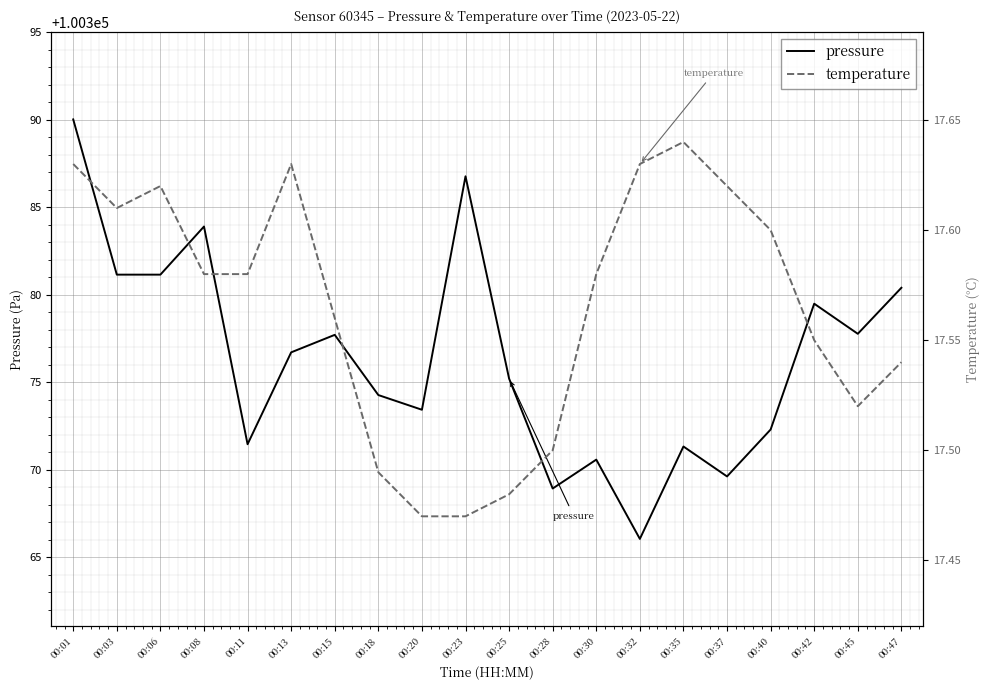

Which series changed the most between 00:15 and 00:18?

pressure